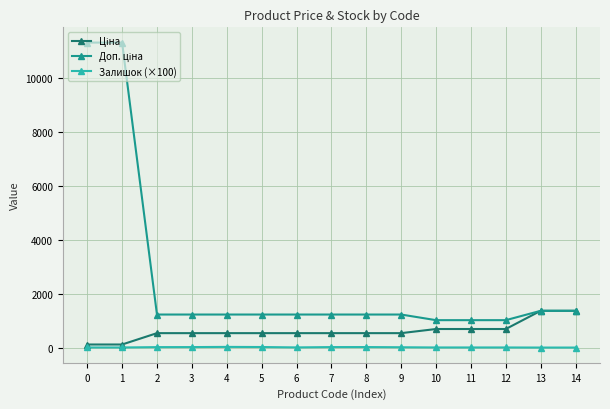

What is the maximum value shown in the chart?

11334.0